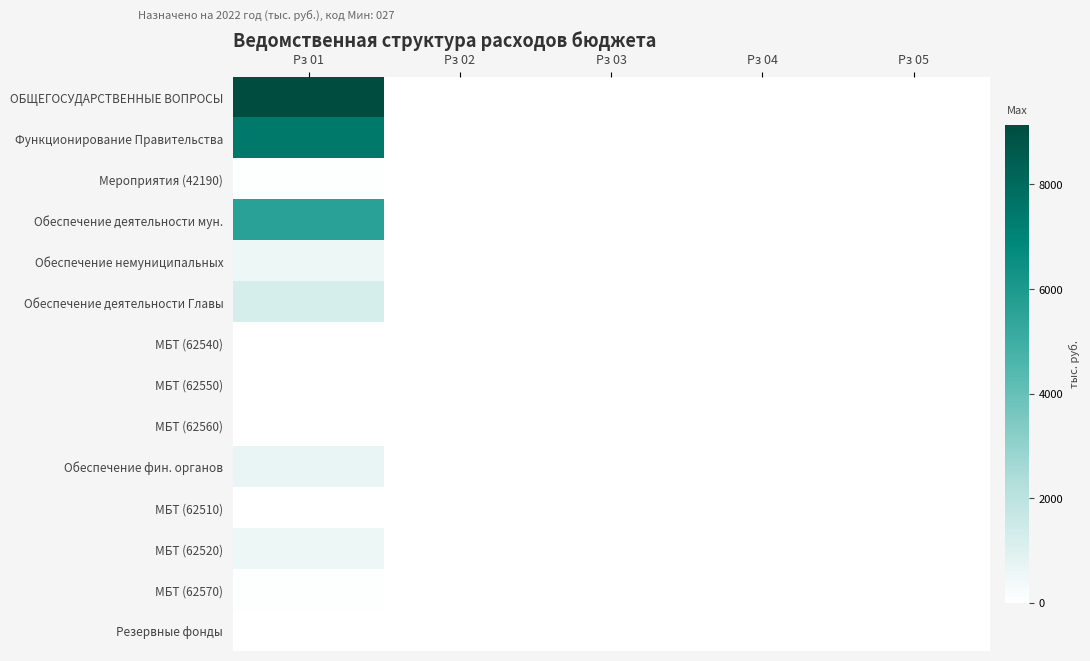

How many series are shown in this chart?

14